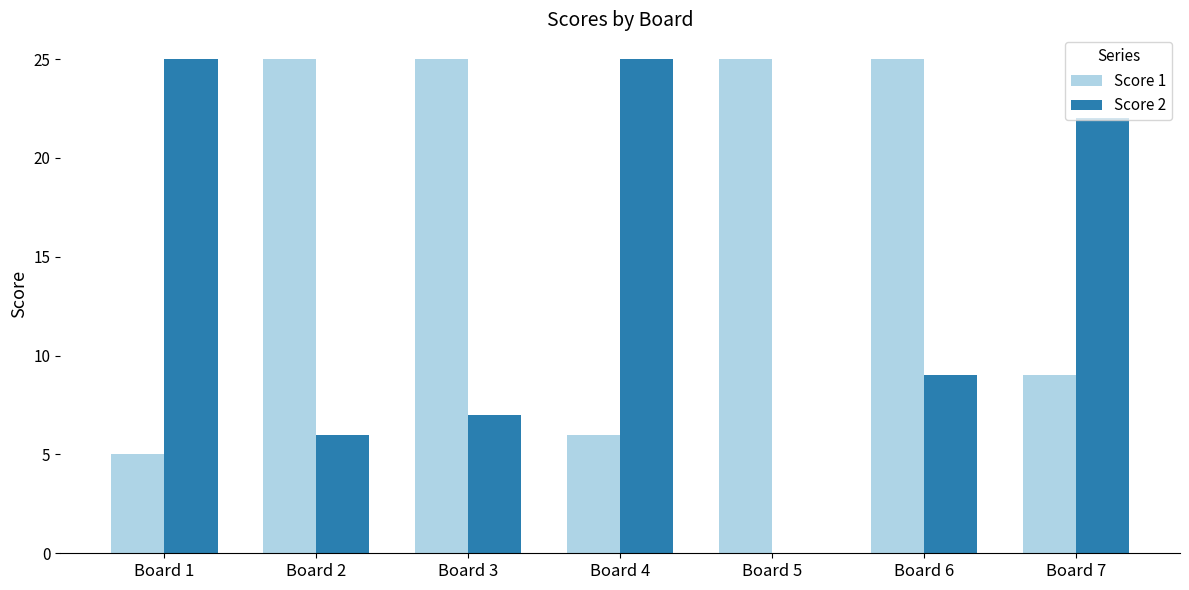

The value of Score 2 at Board 2 is 9. True or false?

False